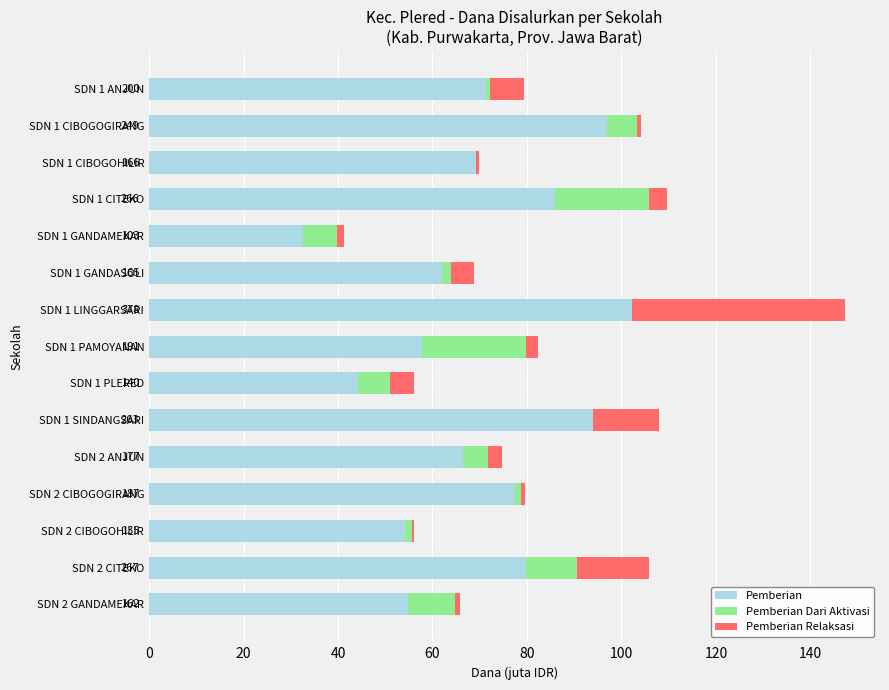

The value of Pemberian at SDN 1 CIBOGOHILIR is 69.3. True or false?

True